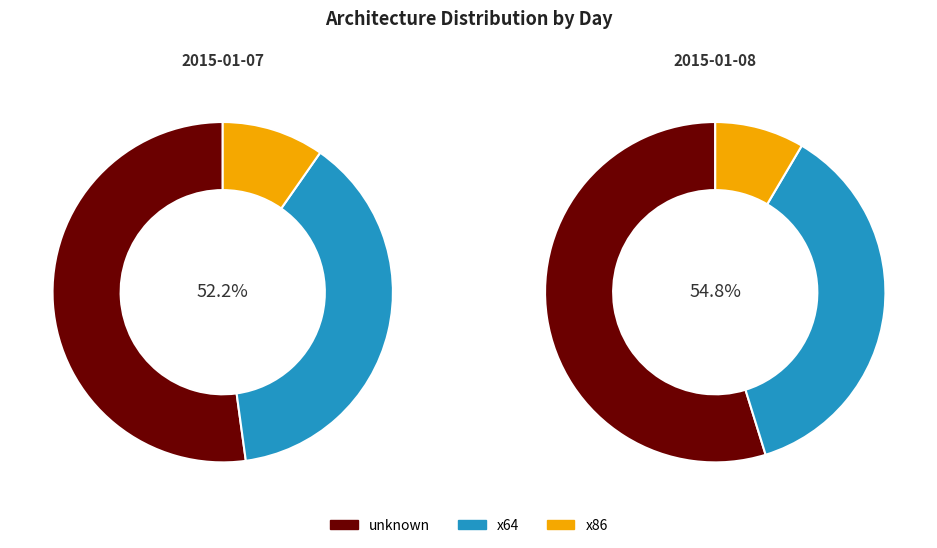

Which series has the largest range (max minus min)?

unknown